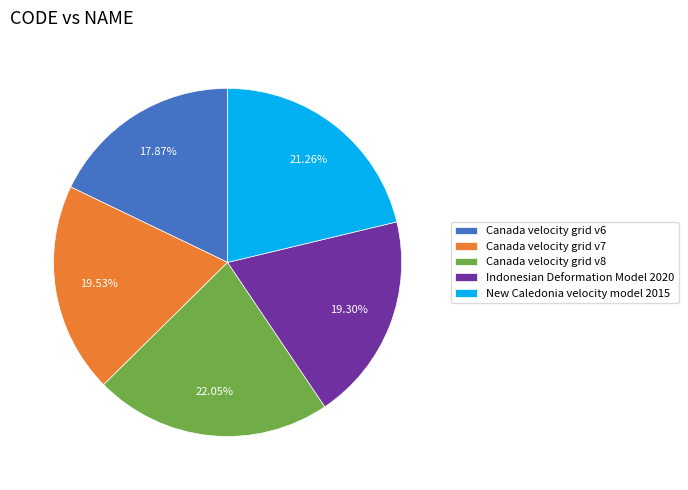

Count the number of slices in the pie.

5